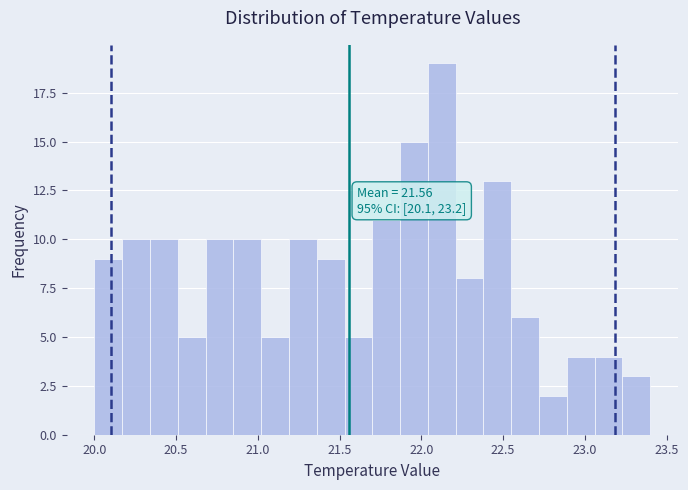

Around what value on the x-axis is the tallest bar? Give the approximate position of its centre, as read against the axis.

22.15